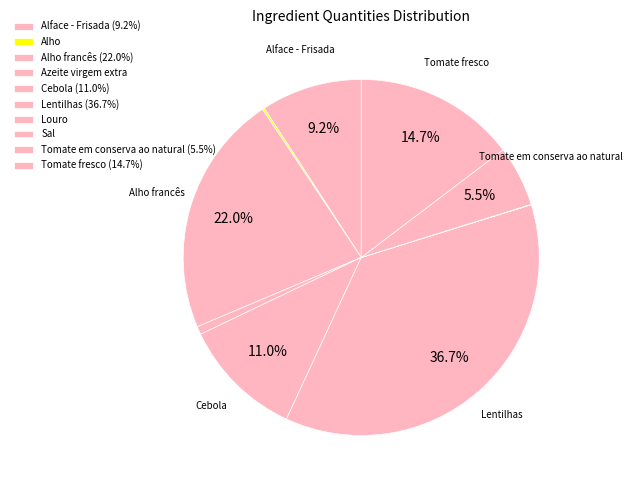

Does any single category account for the majority?

No